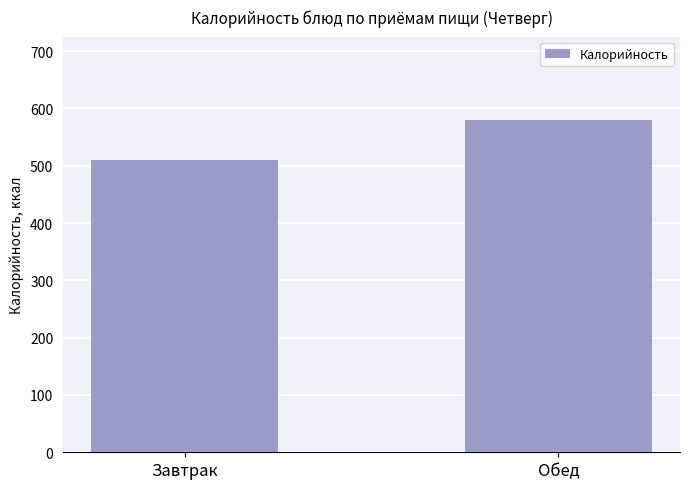

What is the minimum value shown in the chart?

510.3